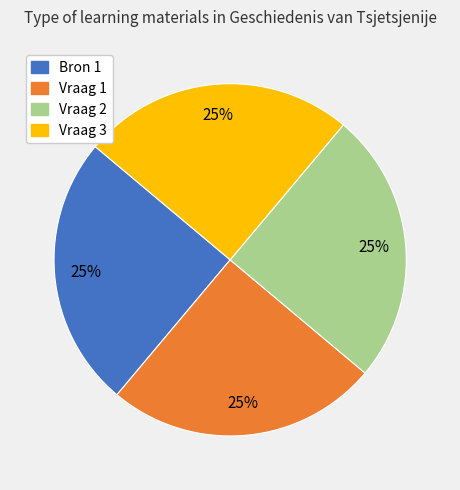

Approximately how many times larger is the value at Vraag 3 compared to Vraag 2?

1.0